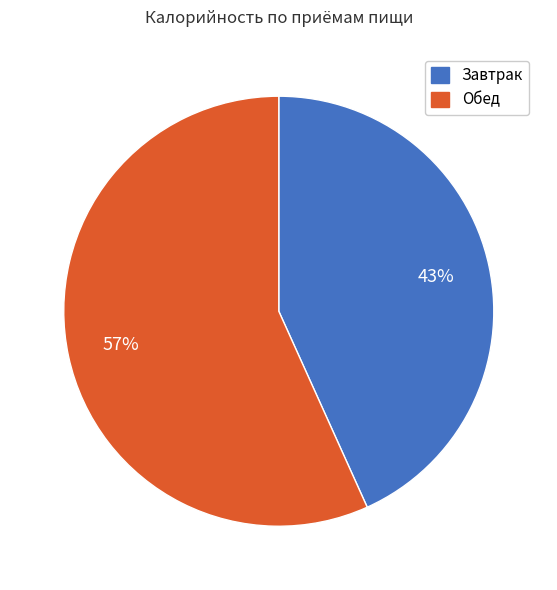

Combined, do Обед and Завтрак account for over 50%?

Yes